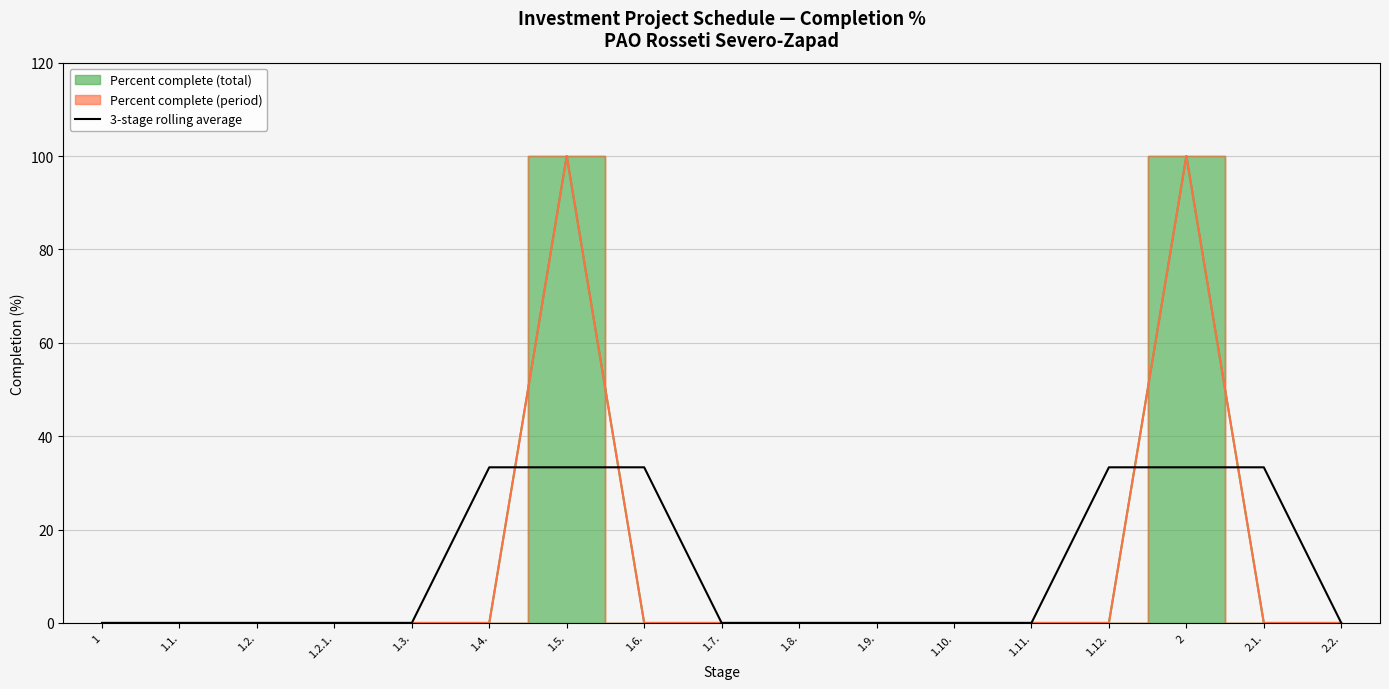

List the labels in order of value, largest first.

1.4., 1.5., 1.6., 1.12., 2, 2.1., 1, 1.1., 1.2., 1.2.1., 1.3., 1.7., 1.8., 1.9., 1.10., 1.11., 2.2.